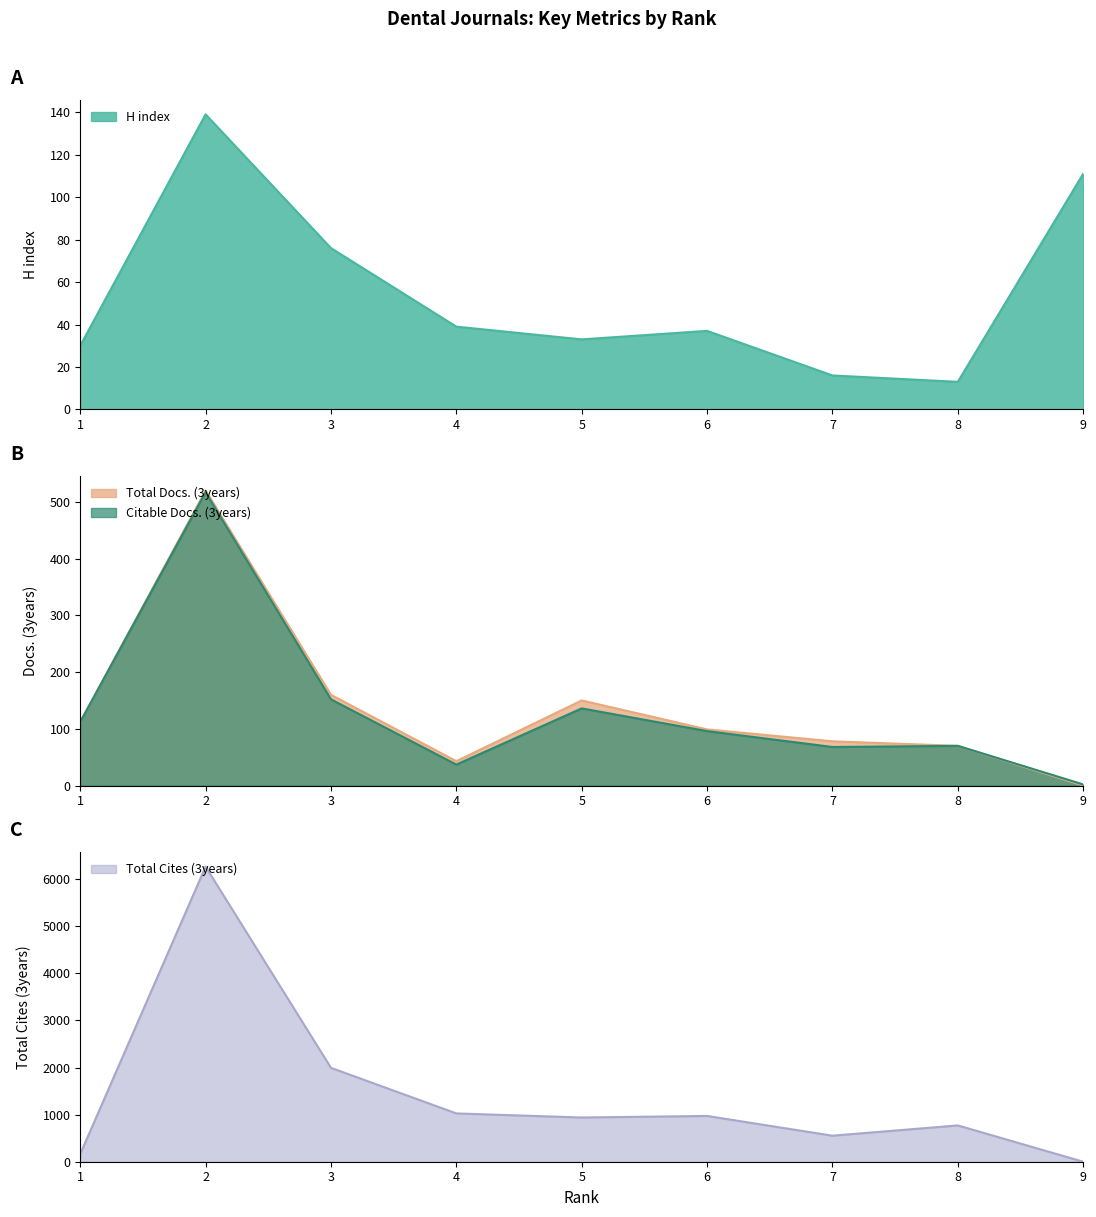

True or false: Citable Docs. (3years) and Total Cites (3years) intersect in this chart.

True